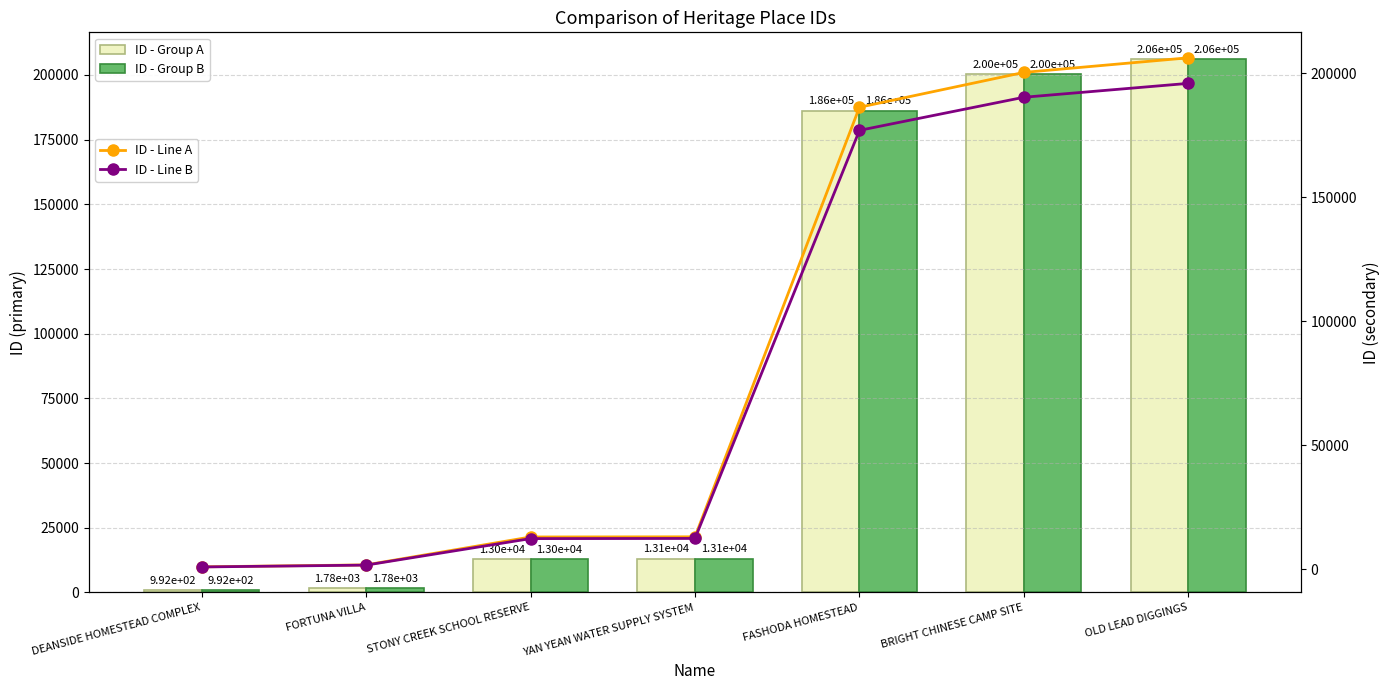

Reading left to right, what are all the values shown in this chart?

ID - Group A: DEANSIDE HOMESTEAD COMPLEX=992.0	FORTUNA VILLA=1775.0	STONY CREEK SCHOOL RESERVE=13024.0	YAN YEAN WATER SUPPLY SYSTEM=13088.0	FASHODA HOMESTEAD=186243.0	BRIGHT CHINESE CAMP SITE=200291.0	OLD LEAD DIGGINGS=206182.0
ID - Group B: DEANSIDE HOMESTEAD COMPLEX=992.0	FORTUNA VILLA=1775.0	STONY CREEK SCHOOL RESERVE=13024.0	YAN YEAN WATER SUPPLY SYSTEM=13088.0	FASHODA HOMESTEAD=186243.0	BRIGHT CHINESE CAMP SITE=200291.0	OLD LEAD DIGGINGS=206182.0
ID - Line A: DEANSIDE HOMESTEAD COMPLEX=992.0	FORTUNA VILLA=1775.0	STONY CREEK SCHOOL RESERVE=13024.0	YAN YEAN WATER SUPPLY SYSTEM=13088.0	FASHODA HOMESTEAD=186243.0	BRIGHT CHINESE CAMP SITE=200291.0	OLD LEAD DIGGINGS=206182.0
ID - Line B: DEANSIDE HOMESTEAD COMPLEX=942.4	FORTUNA VILLA=1686.2	STONY CREEK SCHOOL RESERVE=12372.8	YAN YEAN WATER SUPPLY SYSTEM=12433.6	FASHODA HOMESTEAD=176930.9	BRIGHT CHINESE CAMP SITE=190276.4	OLD LEAD DIGGINGS=195872.9